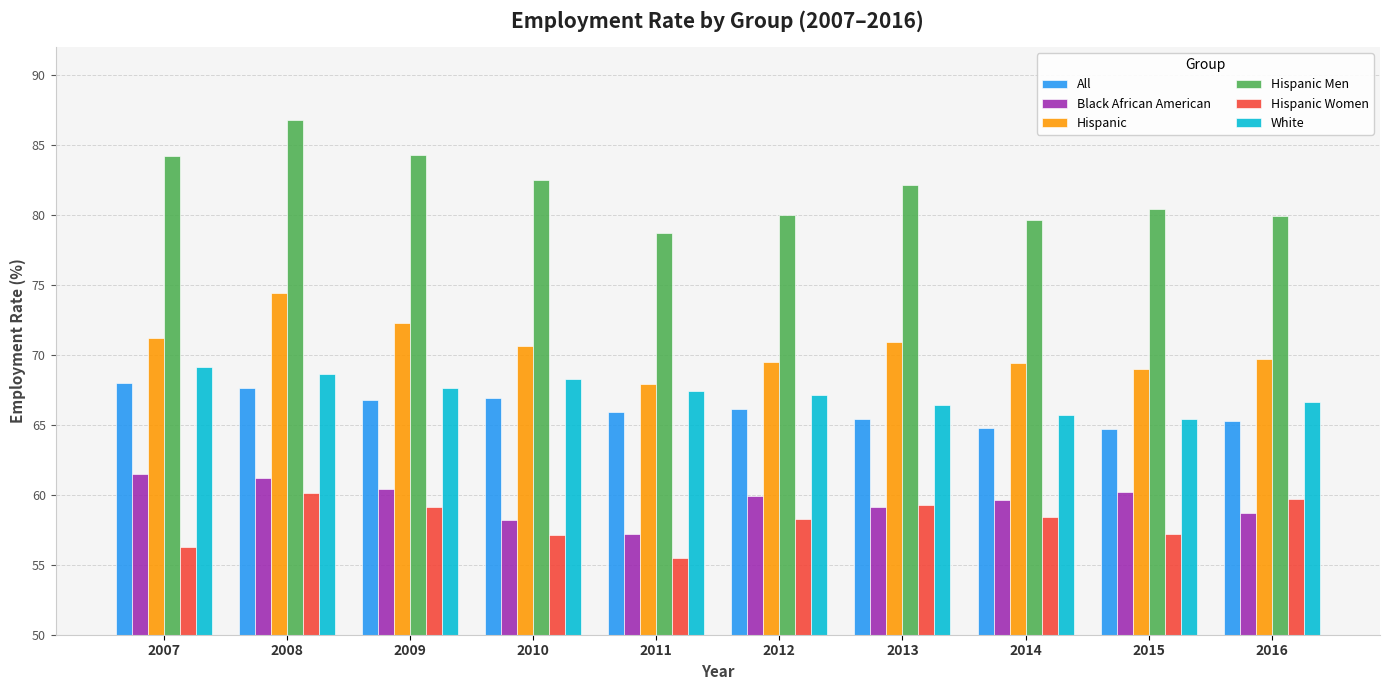

What is the value of the All bar at the 10th from the left?

65.3